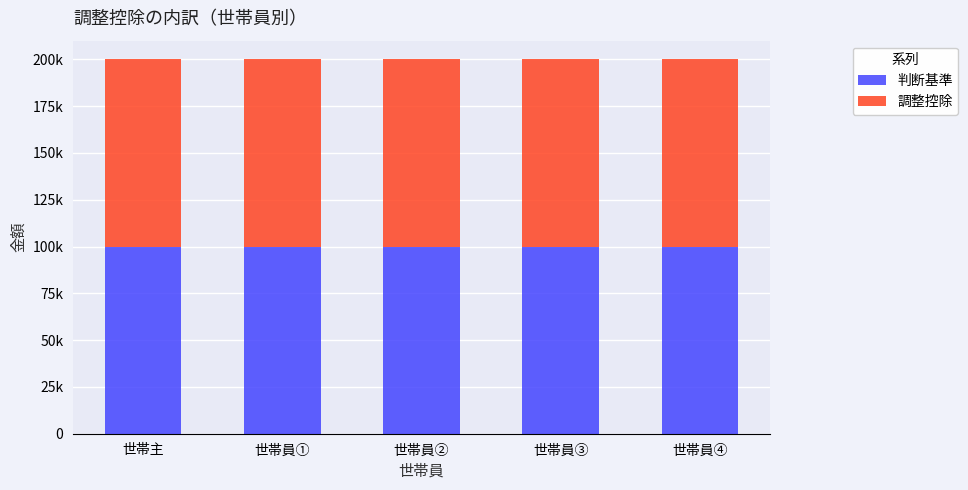

Are the bars grouped side by side (vs. stacked)?

No